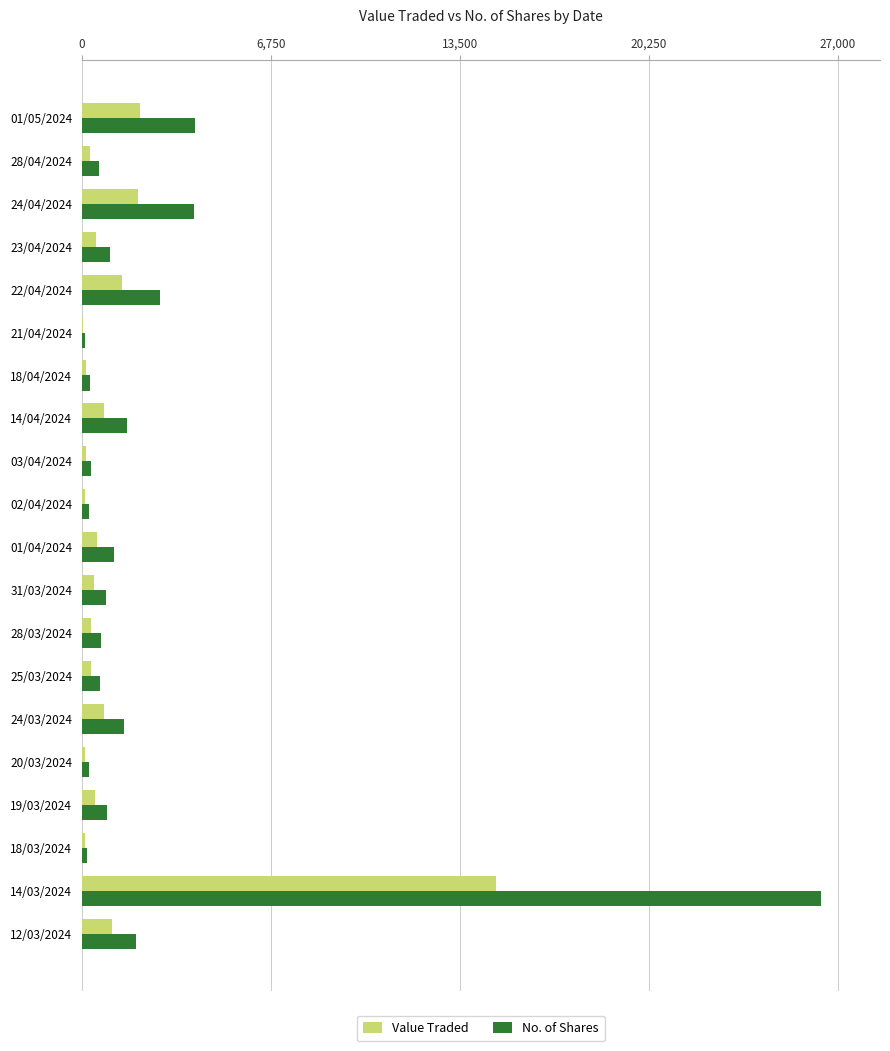

Is it true that Value Traded equals 164 at 03/04/2024?

True